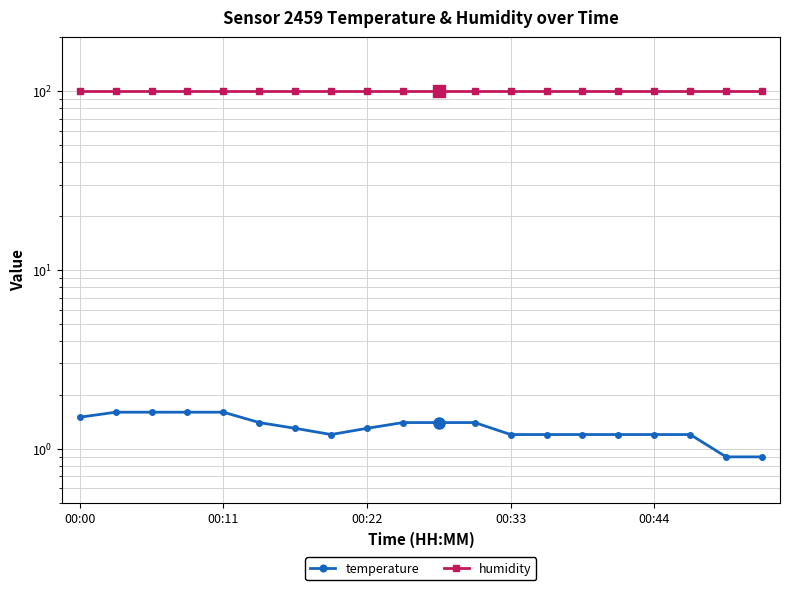

Between 9 and 16, which series saw the biggest shift?

temperature